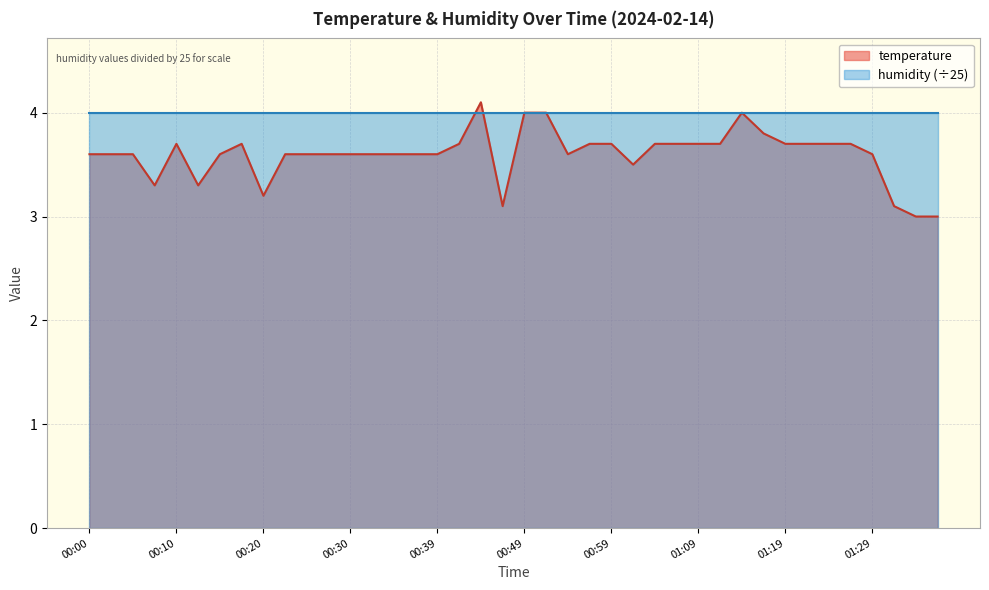

True or false: the data has more than 2 interior local peaks.

True